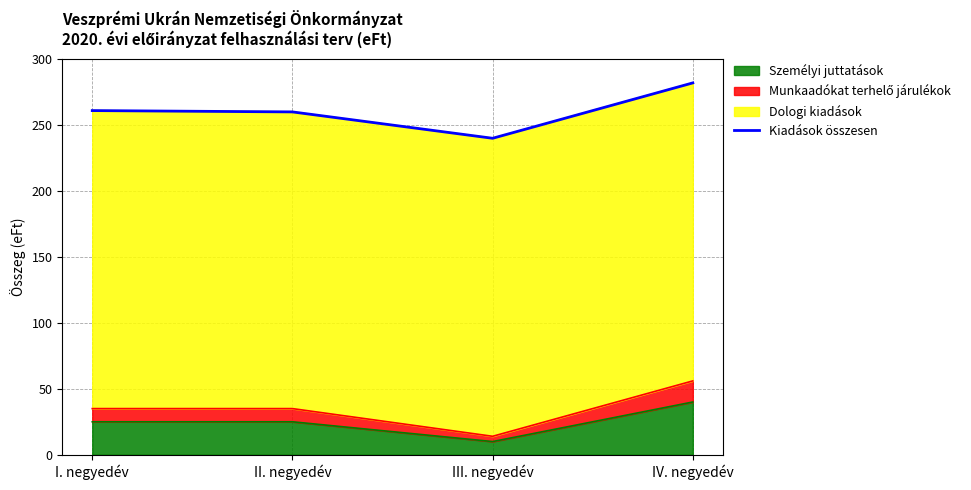

What is the difference between the second highest and minimum values?

21